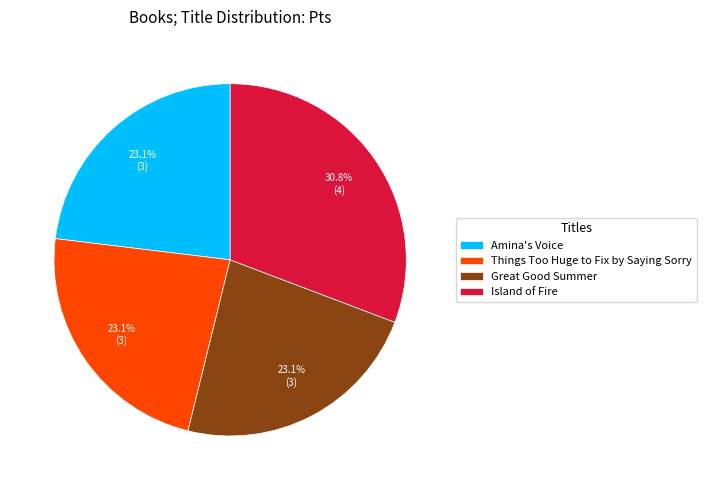

What is the largest slice in the pie chart?

Island of Fire